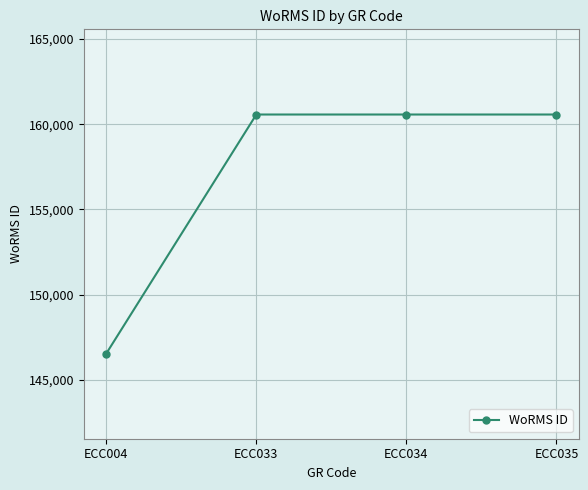

What is the sum of the values at ECC033 and ECC034?

321144